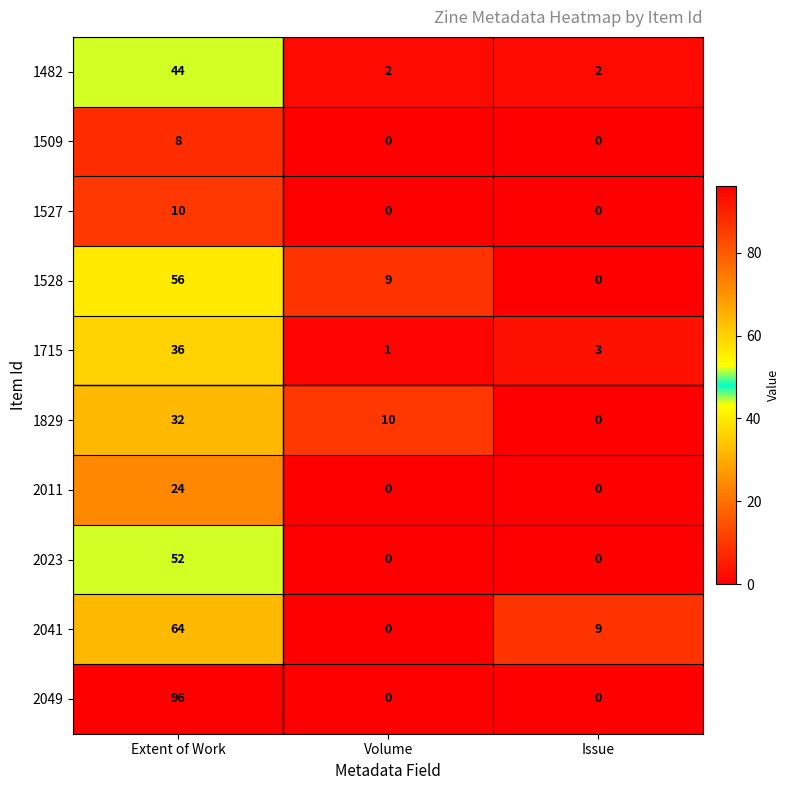

At which label is 1829 closest to 16?

Volume